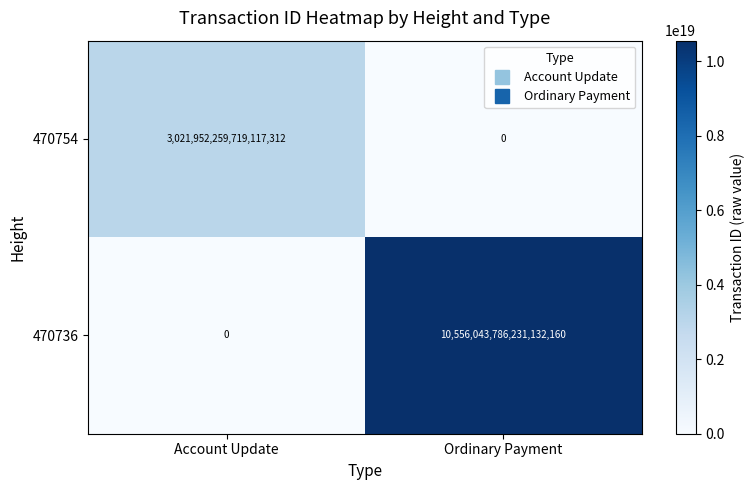

Rank the series by their average value, from lowest to highest.

470754, 470736